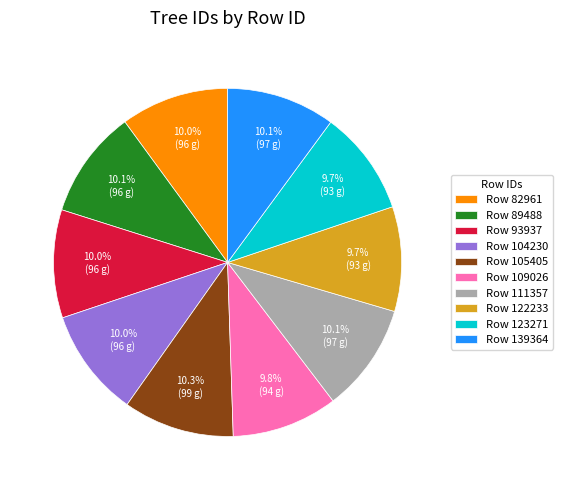

How many segments does this pie chart have?

10